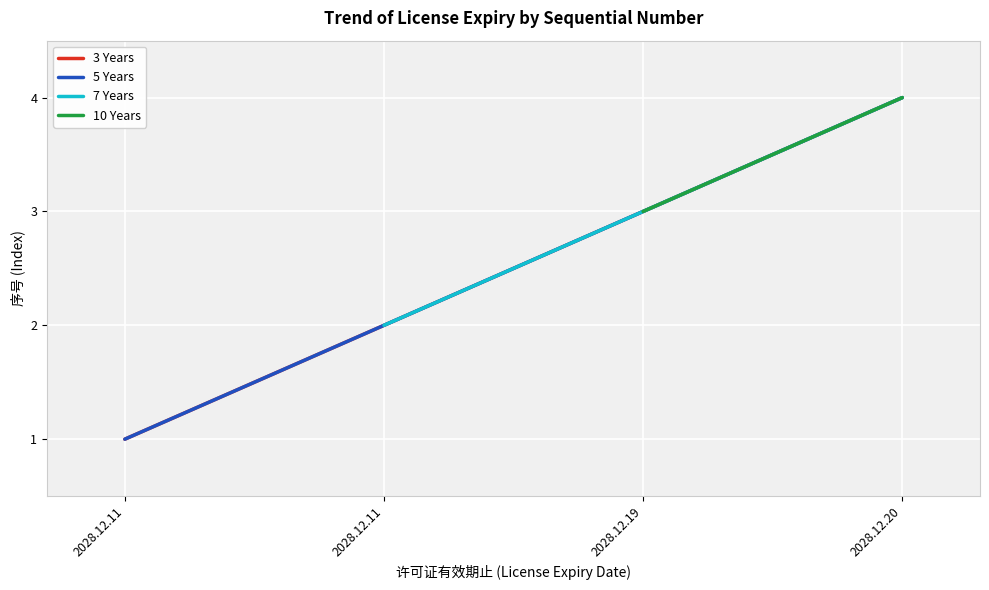

True or false: 3 Years has more than 2 interior local peaks.

False